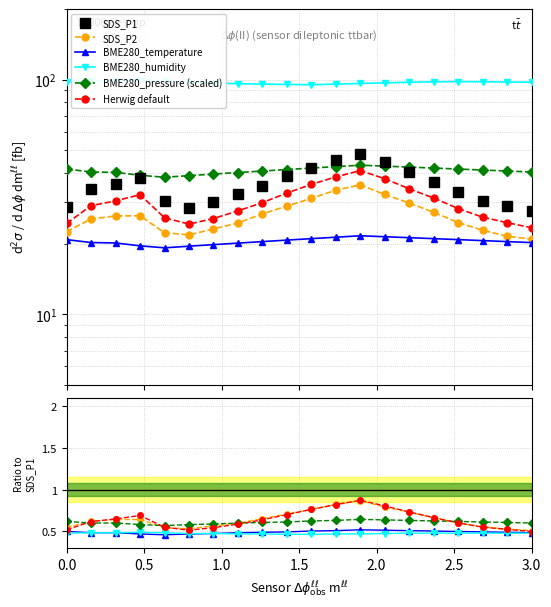

What is the average value of the SDS_P1 series?

35.5